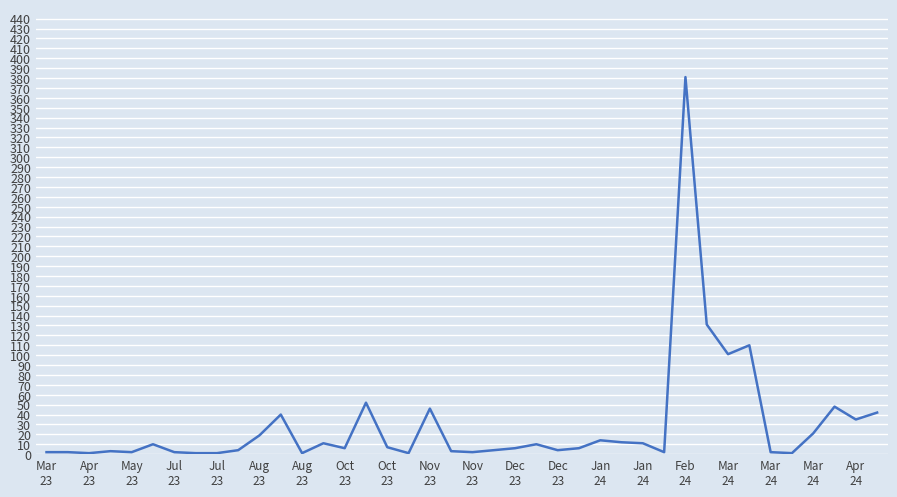

How many distinct data groups are displayed?

1